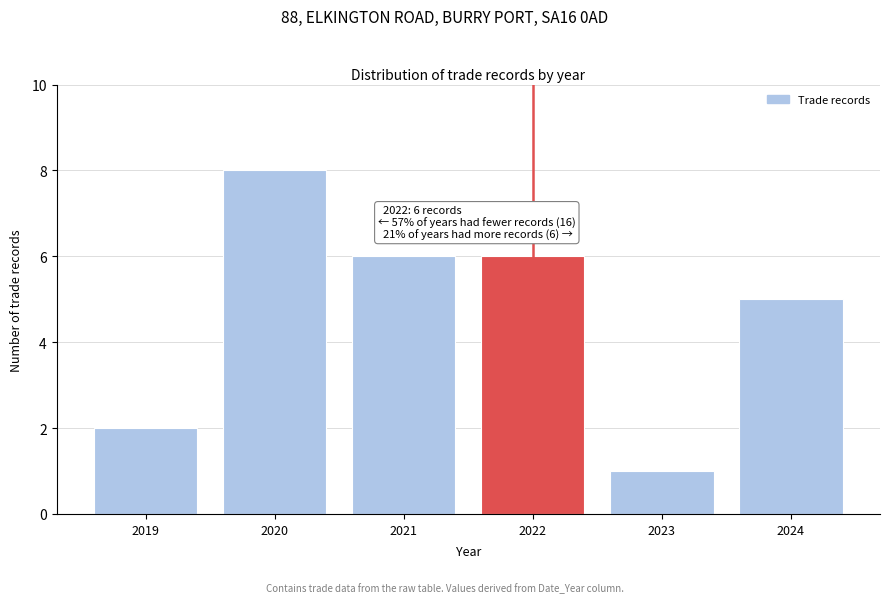

Reading left to right, transcribe all the data shown in this chart.

2	8	6	6	1	5